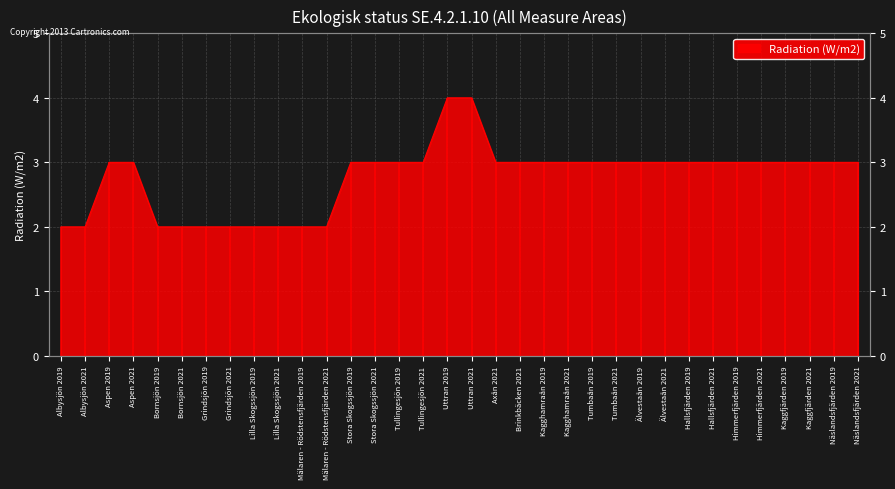

True or false: the data shows 2 at Uttran 2019.

False